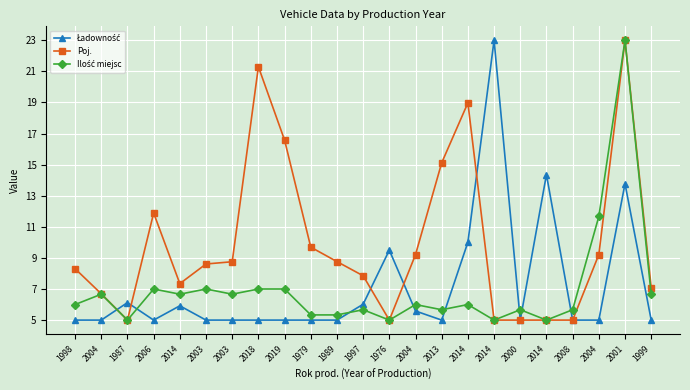

How many categories are shown in the chart?

23